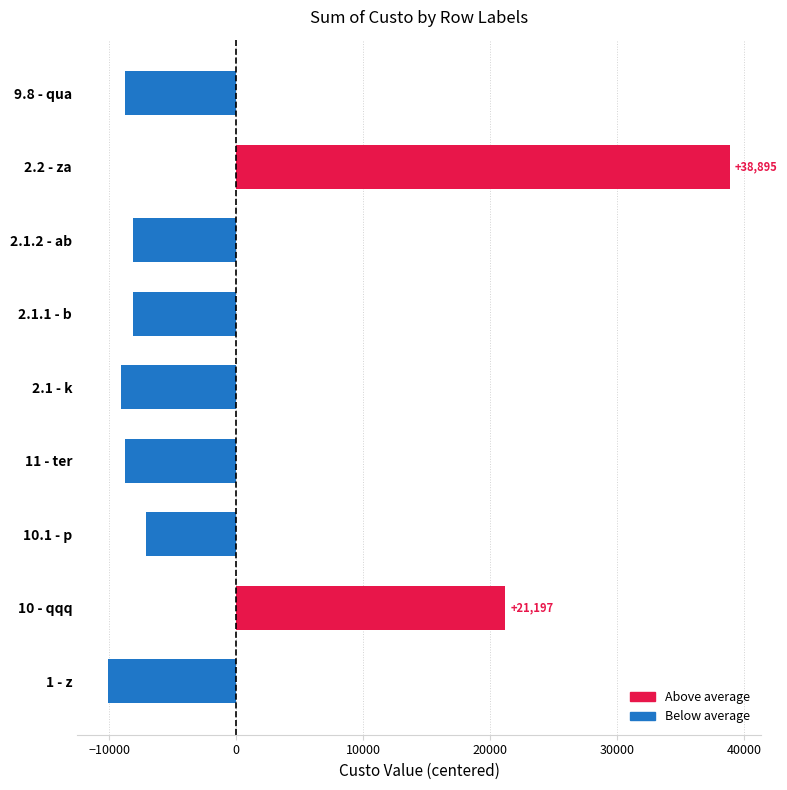

What is the difference between the maximum and minimum values?

49000.0